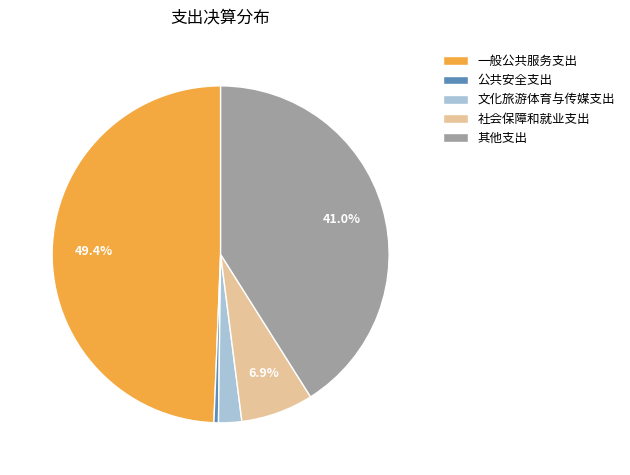

How many slices are in this pie chart?

5